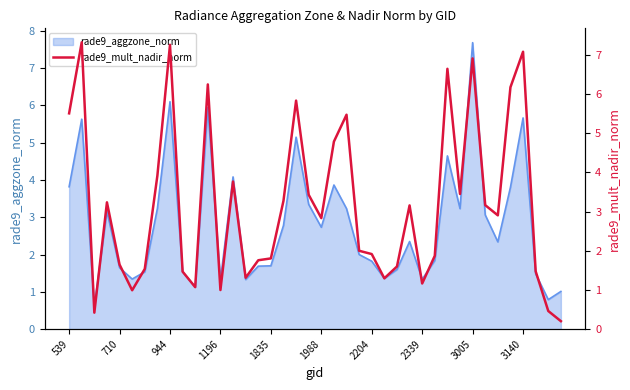

At which label does rade9_aggzone_norm reach its peak?

3005